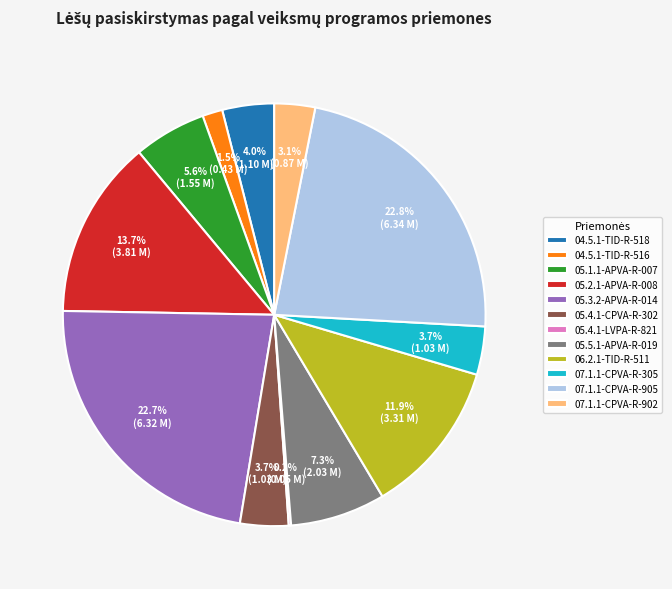

Is there a majority slice in this chart?

No